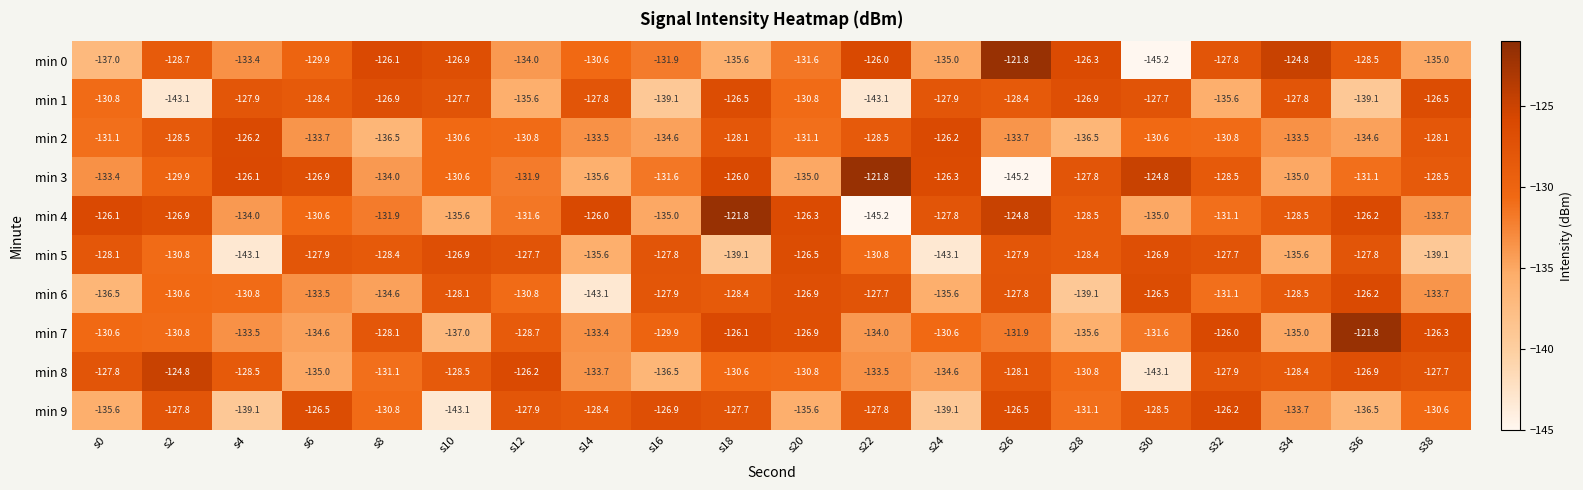

What is the total value across all series at s38?

-1309.2